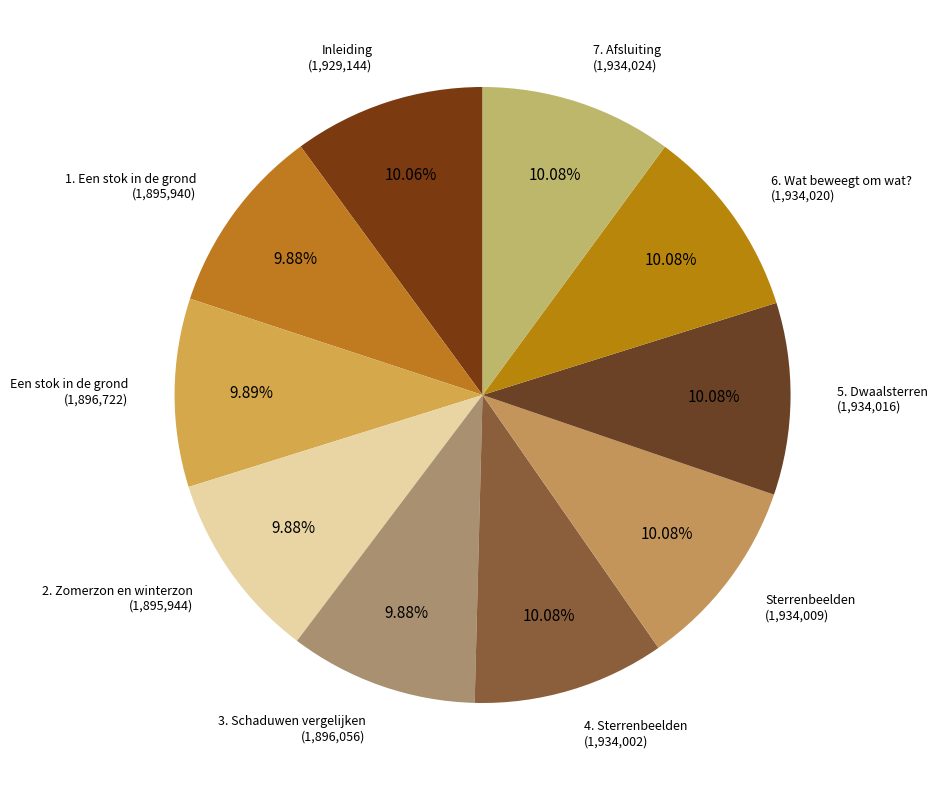

Is there any slice that represents more than half of the pie?

No